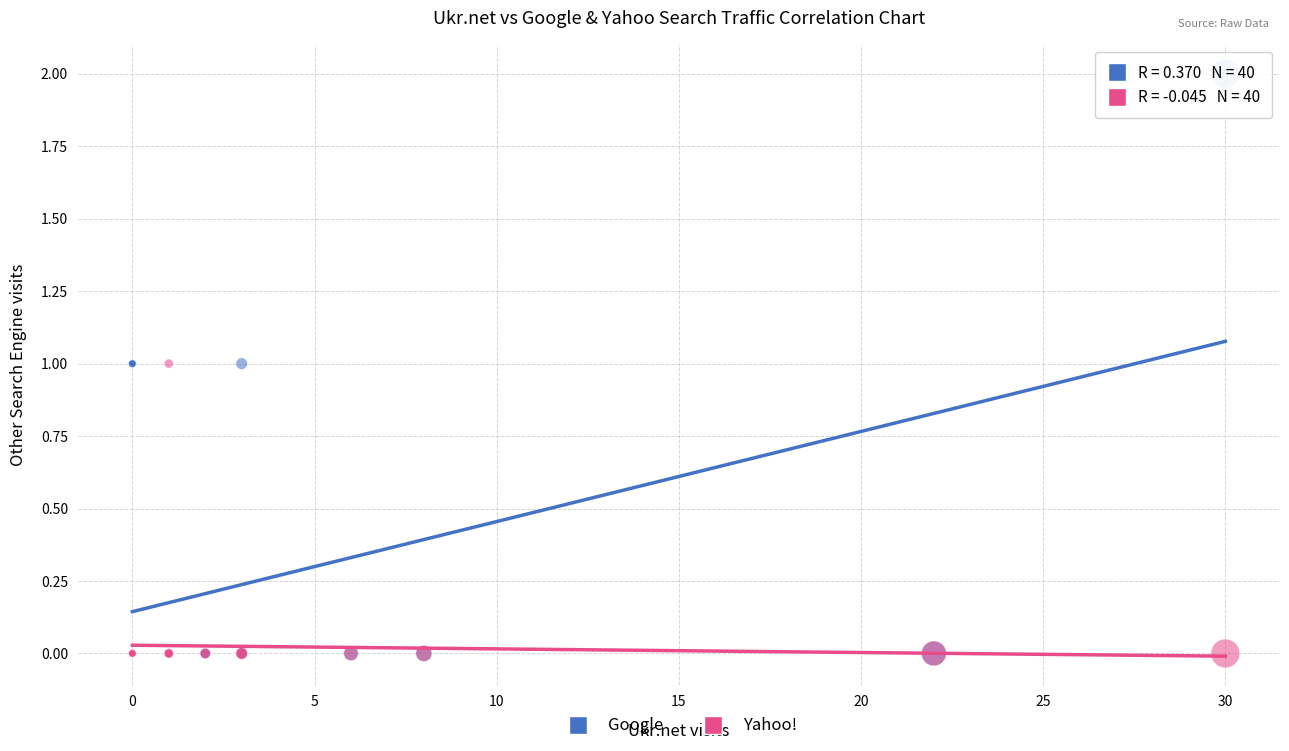

Which series contains the highest Y value?

Google